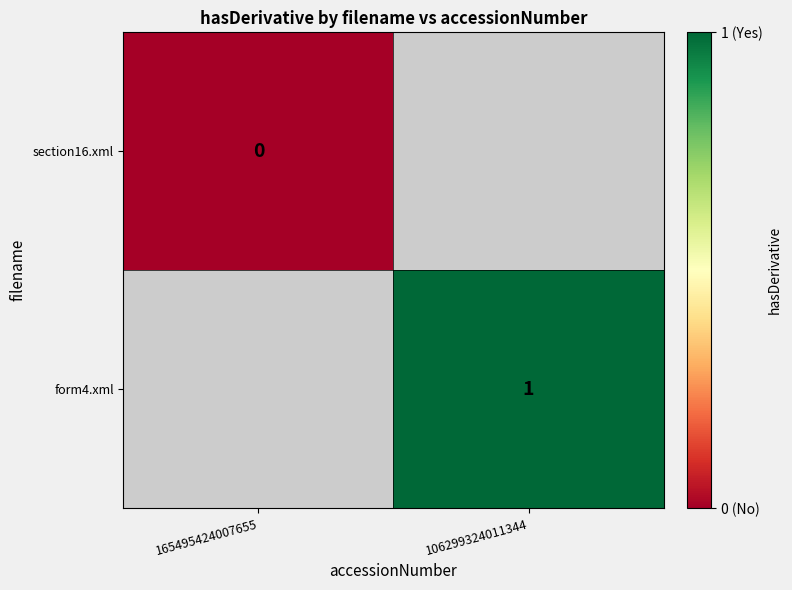

Is it true that form4.xml equals 1 at 106299324011344?

True